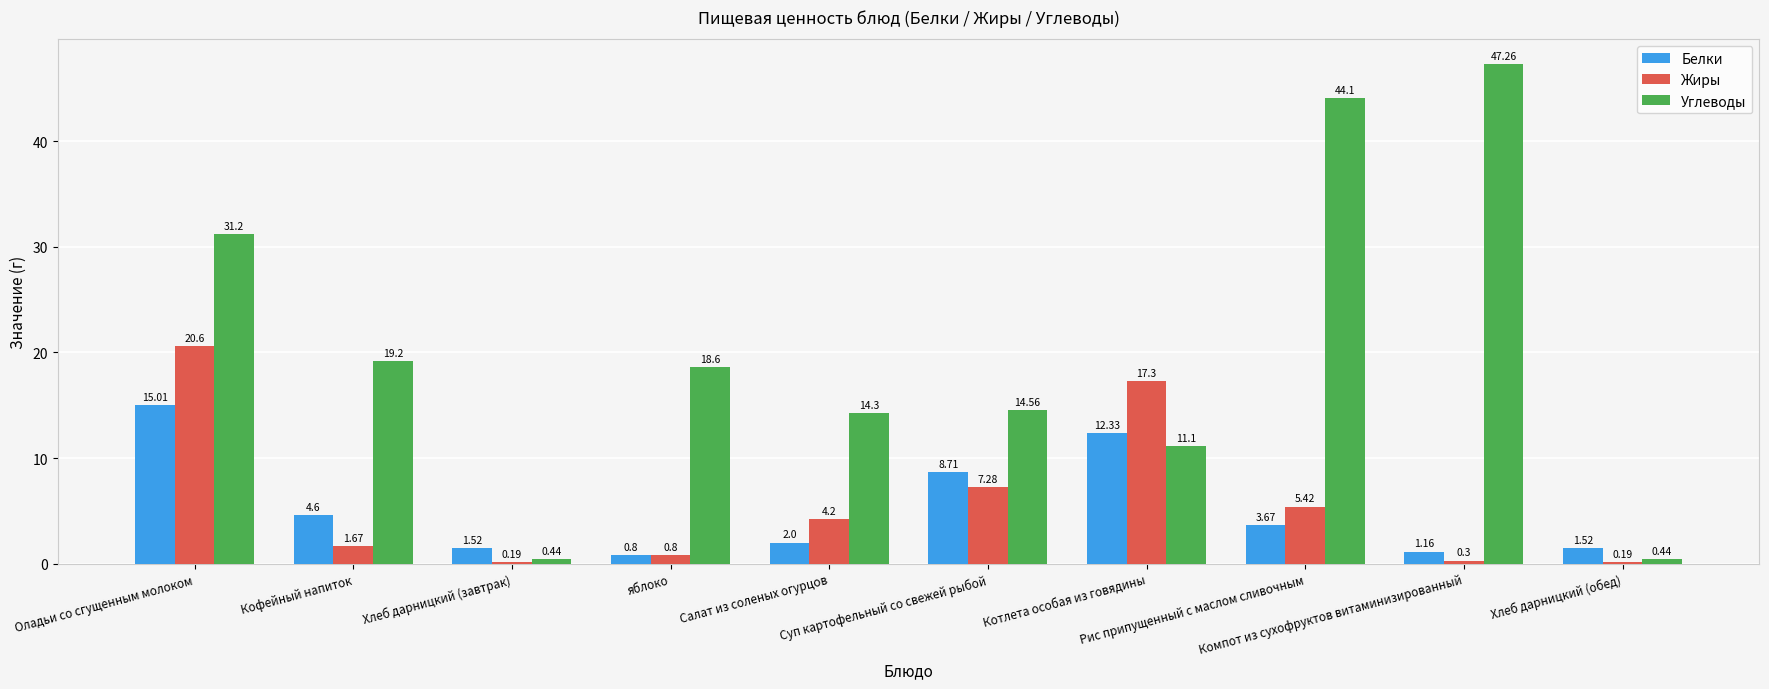

What is the label of the 7th bar from the left?

Котлета особая из говядины